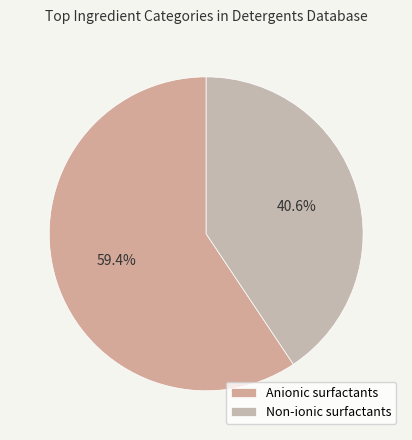

Which slice represents more than half of the pie?

Anionic surfactants